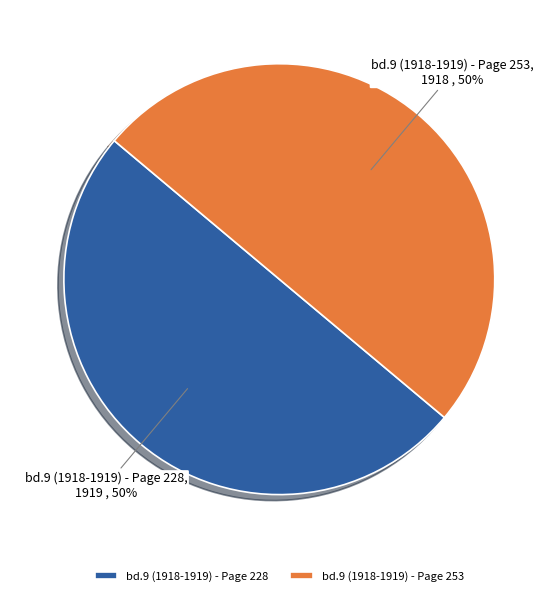

True or false: bd.9 (1918-1919) - Page 253 accounts for 56% of the total.

False